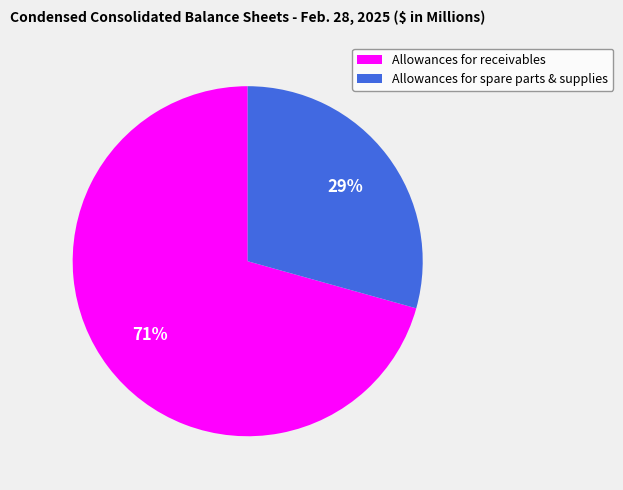

Is the sum of Allowances for spare parts & supplies and Allowances for receivables greater than half?

Yes